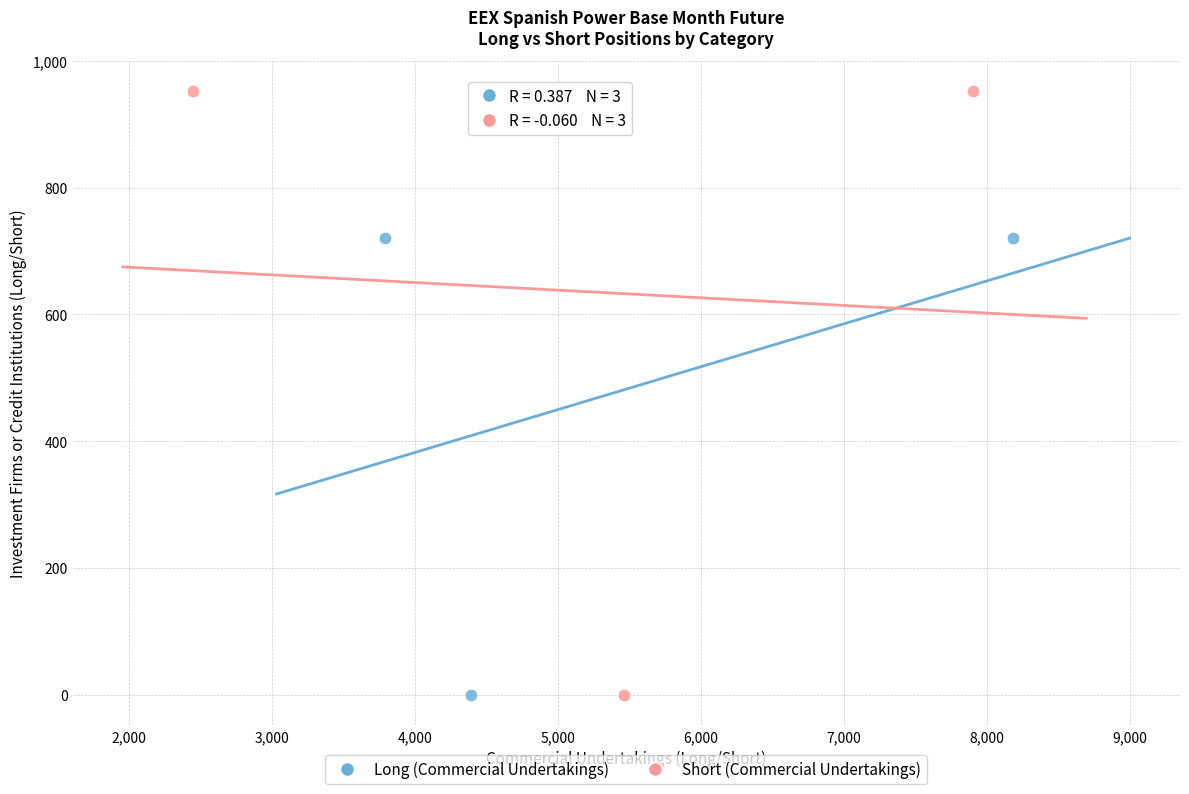

What are all the series names shown in the legend?

Long (Commercial Undertakings), Short (Commercial Undertakings)